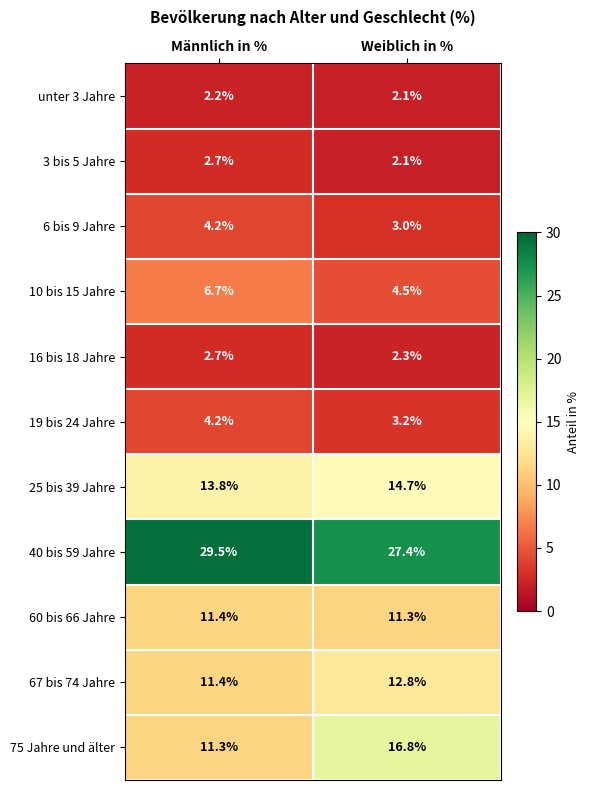

What is the difference between the 3 bis 5 Jahre values at Weiblich in % and Männlich in %?

0.6